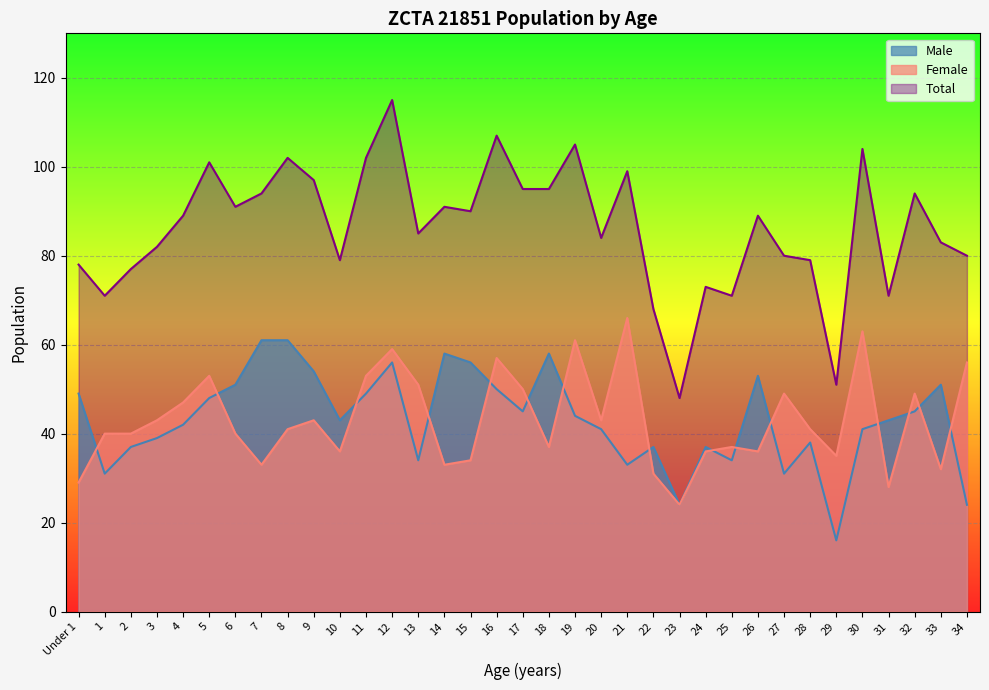

Which series changed the most between Under 1 and 12?

Total